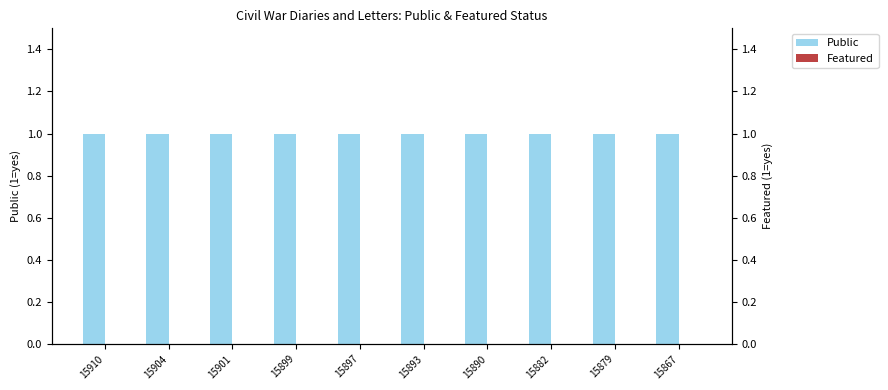

Does the chart contain stacked bars?

No